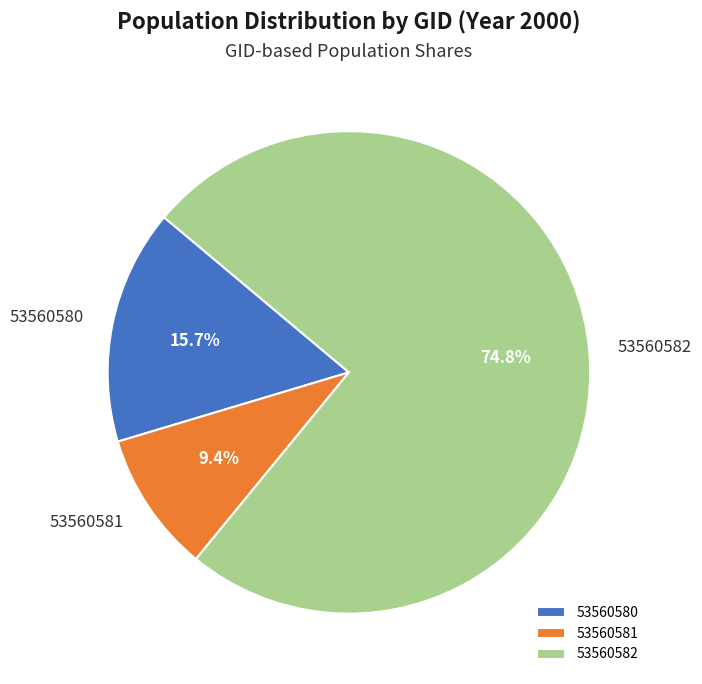

Does 53560581 account for over 50% of the chart?

No